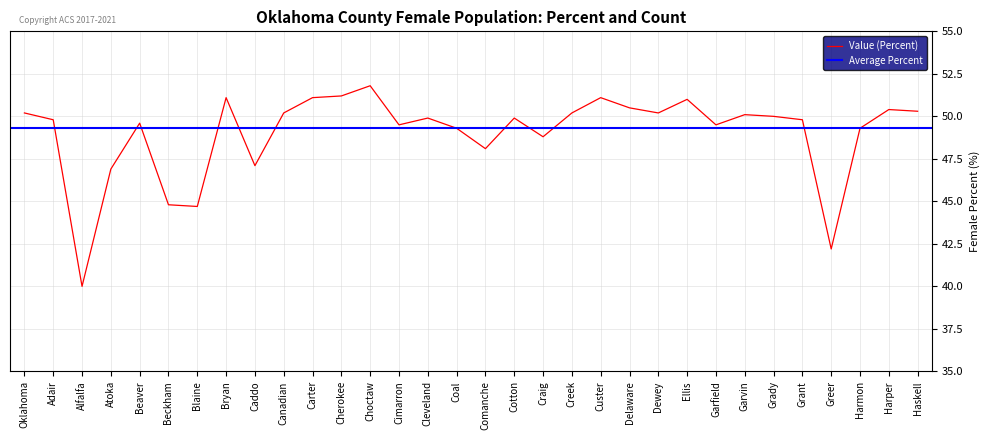

How many data points are less than 49?

8